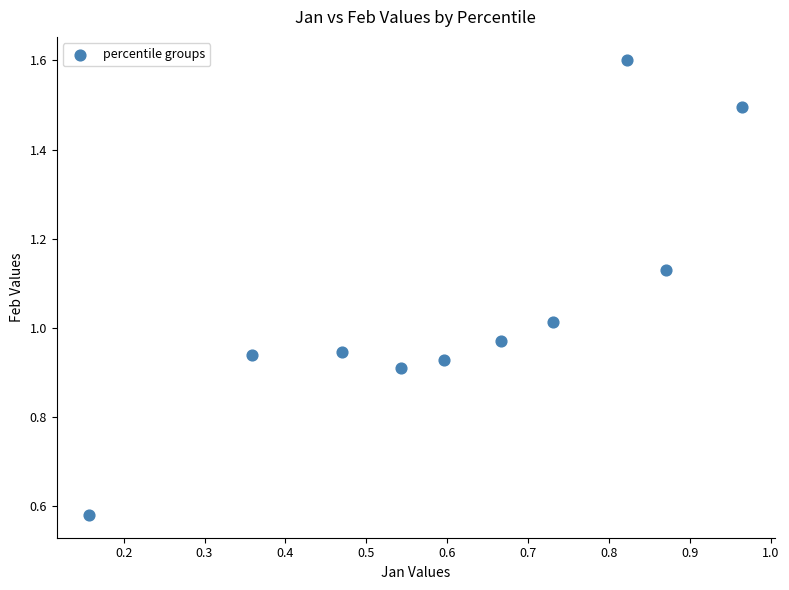

What is the range of X values (max minus min)?

0.8